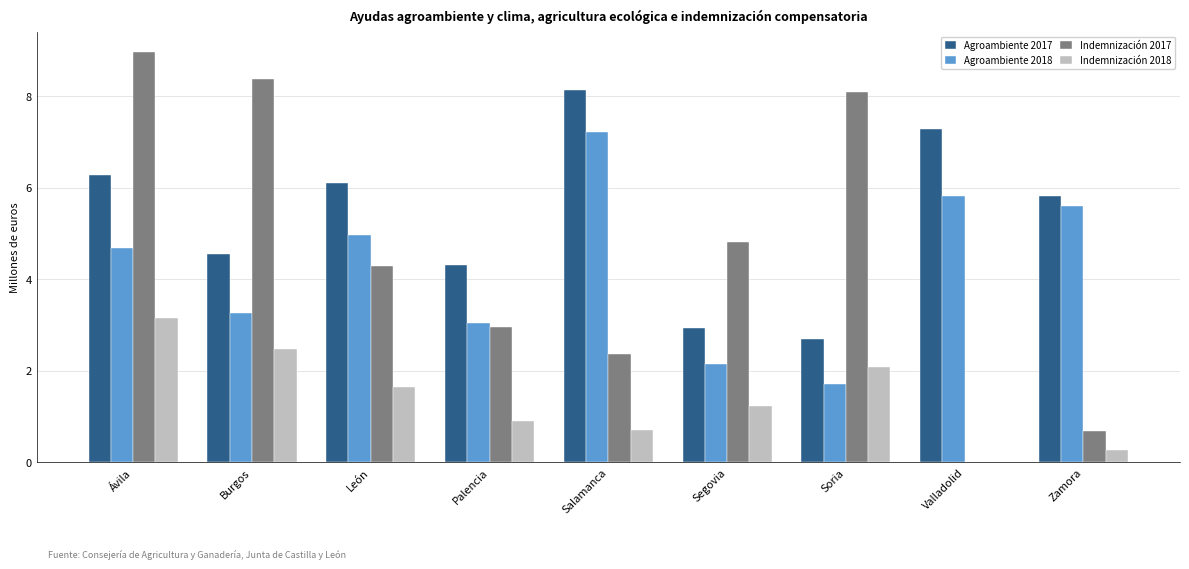

What is the maximum value for Indemnización 2018?

3.2